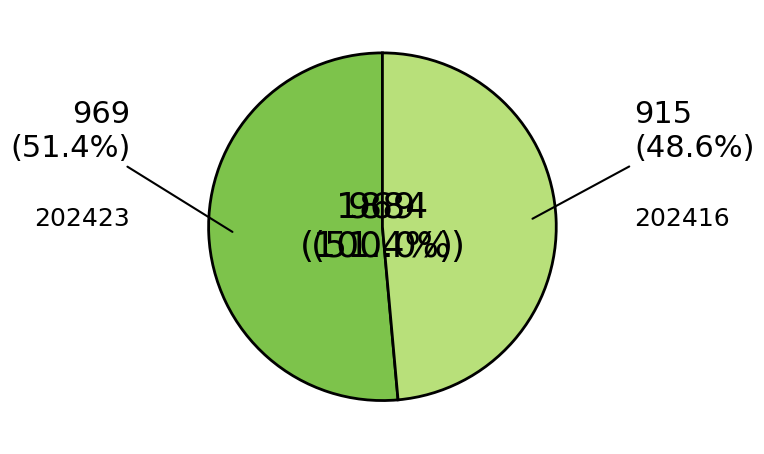

To the nearest percent, what portion does 202423 represent?

51%